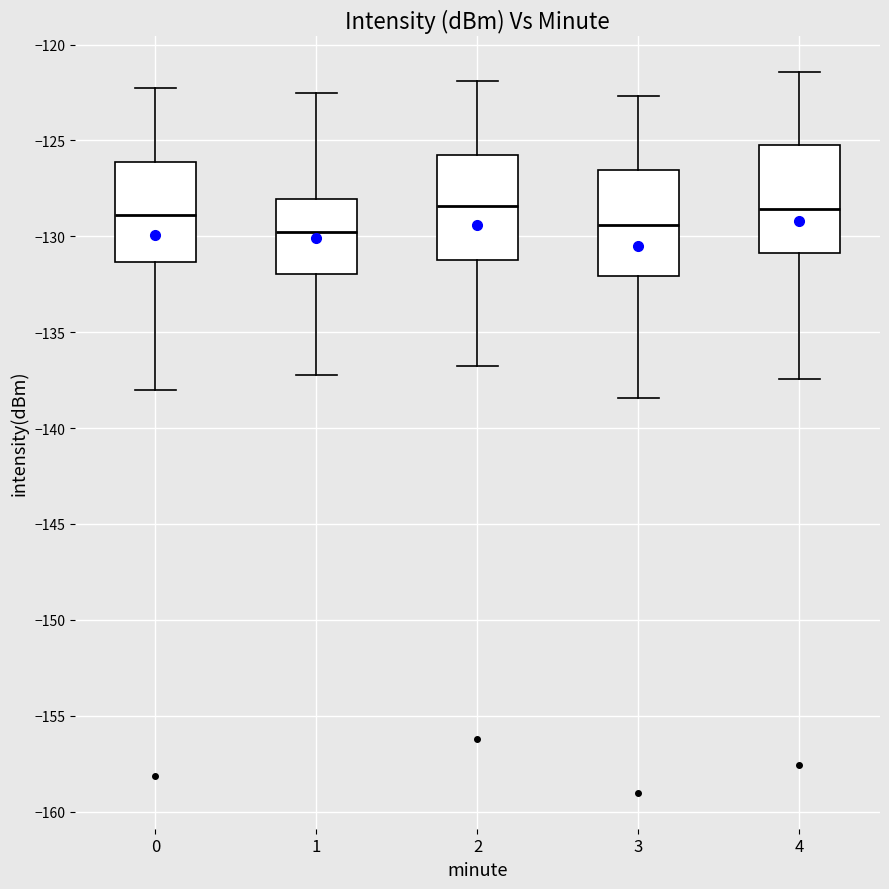

Where does the lower whisker of the box at x = 4 end on the y-axis? The values are not printed on the chart, so give them approximately, as read against the axis.

-137.5